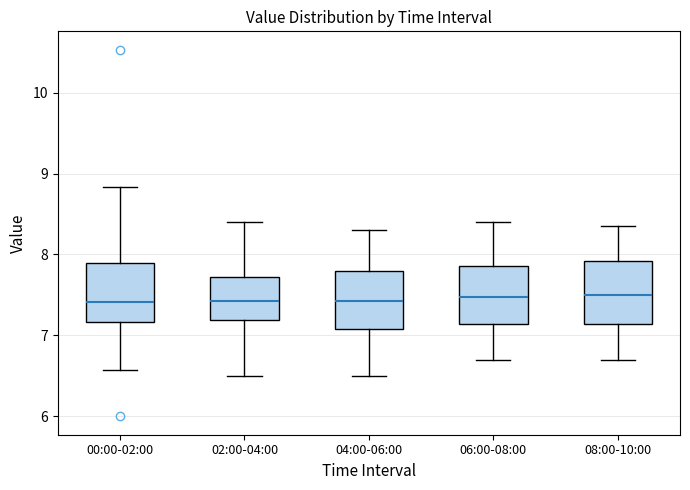

Reading left to right, transcribe this box plot: for each box, give where its median line is, the range the box spans, and where its two whiskers end, as read against the y-axis. The values are not printed on the chart, so give them approximately, as read against the axis.

00:00-02:00: median 7.4, box 7.2 to 7.9, whiskers 6.6 to 8.8
02:00-04:00: median 7.4, box 7.2 to 7.7, whiskers 6.5 to 8.4
04:00-06:00: median 7.4, box 7.1 to 7.8, whiskers 6.5 to 8.3
06:00-08:00: median 7.5, box 7.1 to 7.9, whiskers 6.7 to 8.4
08:00-10:00: median 7.5, box 7.1 to 7.9, whiskers 6.7 to 8.4